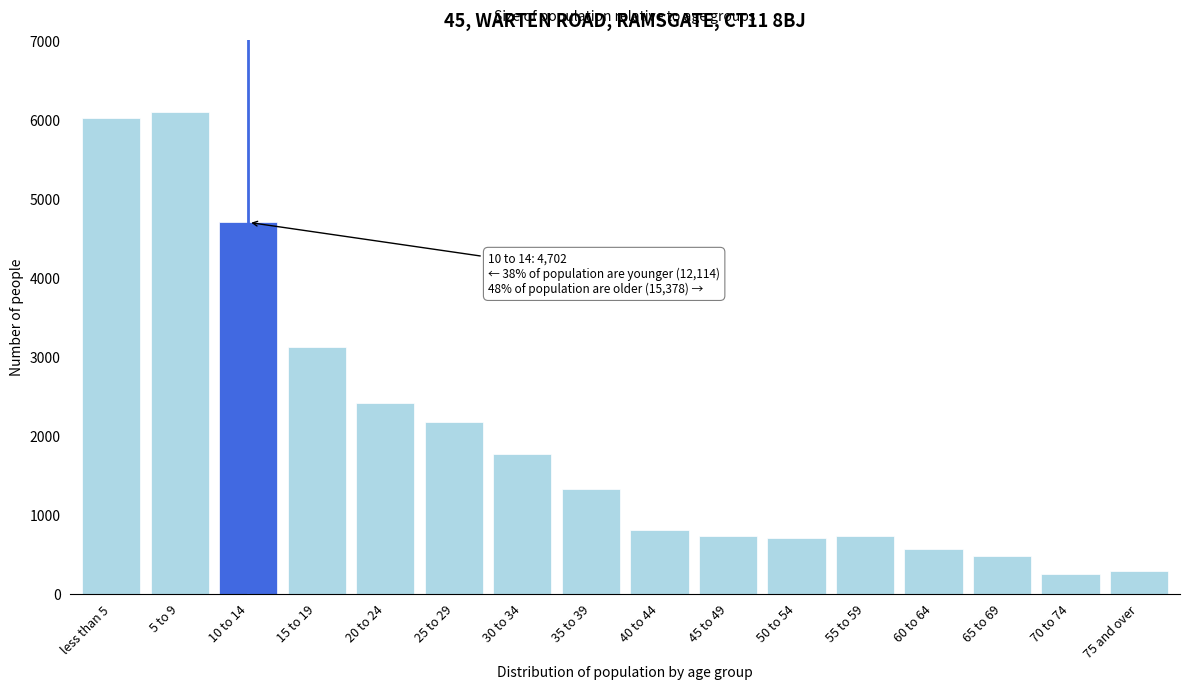

The value at 40 to 44 is 330. True or false?

False